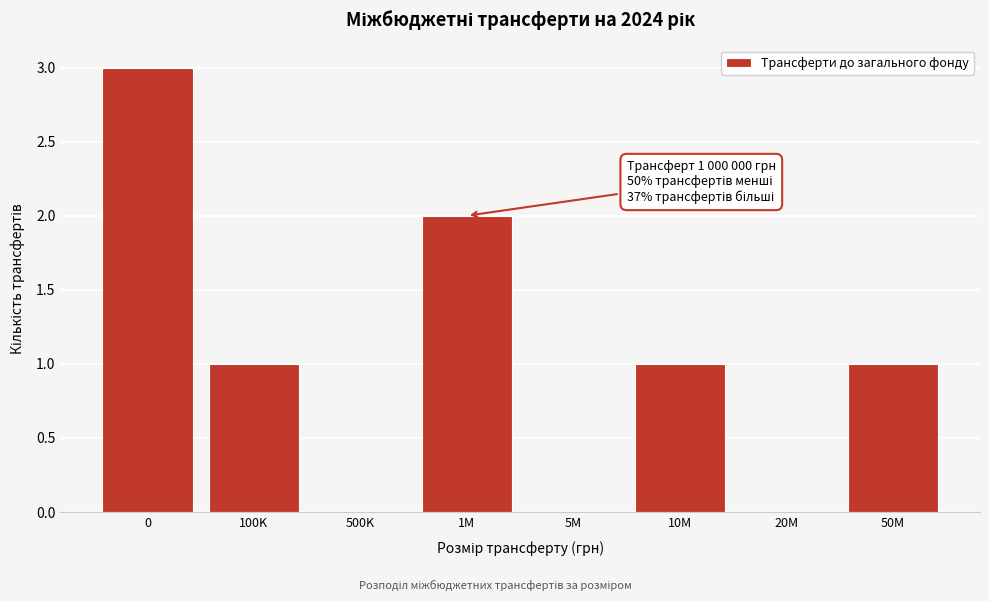

Reading left to right, transcribe all the data shown in this chart.

0=3	100K=1	500K=0	1M=2	5M=0	10M=1	20M=0	50M=1